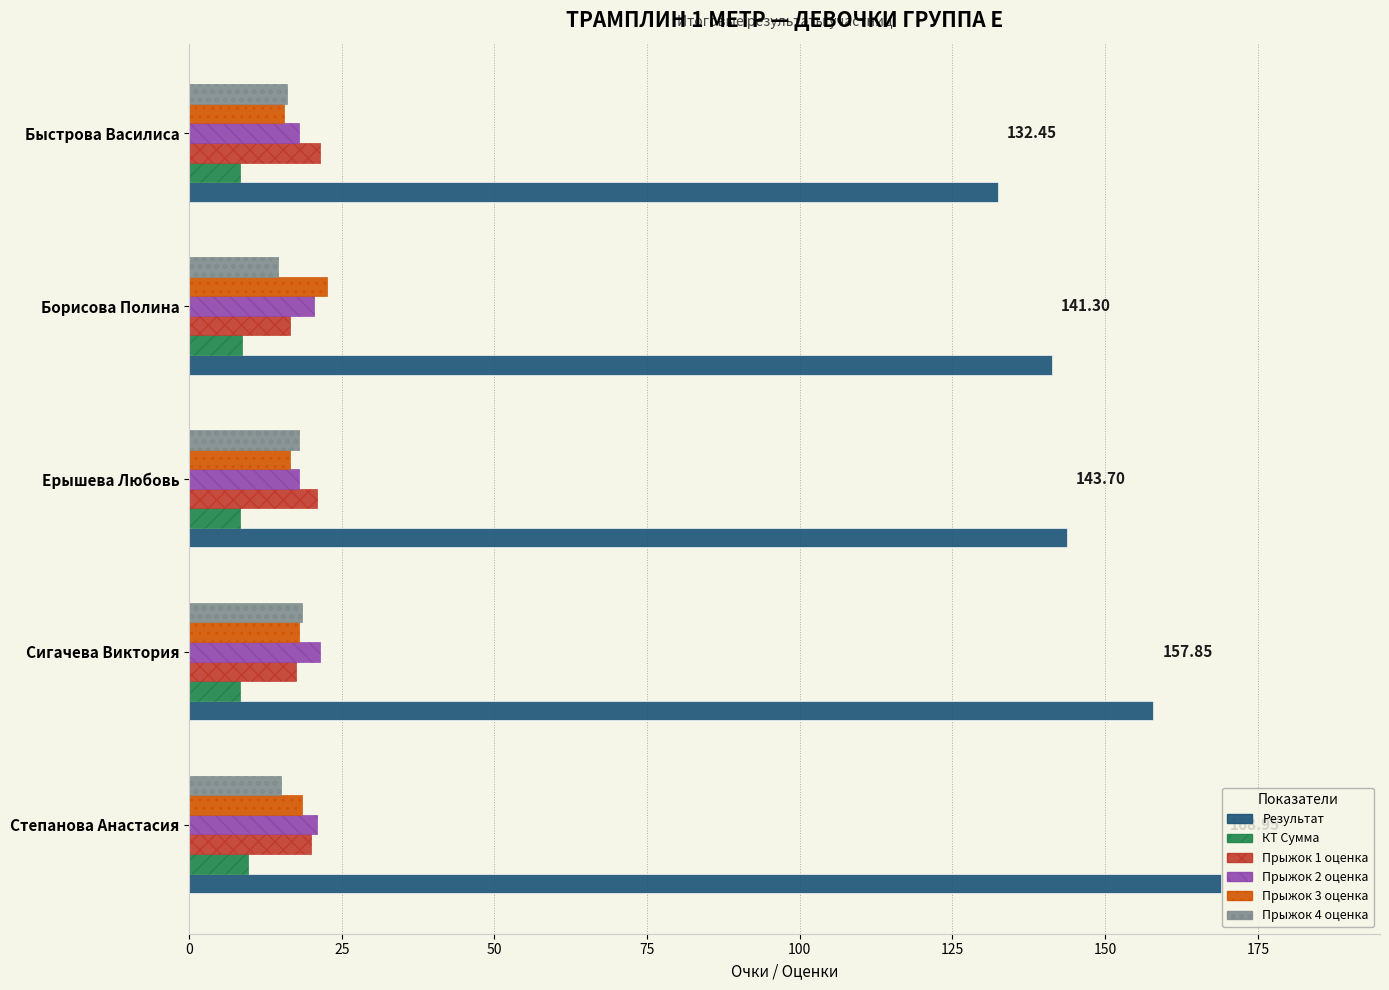

Which series has the largest total across all categories?

Результат